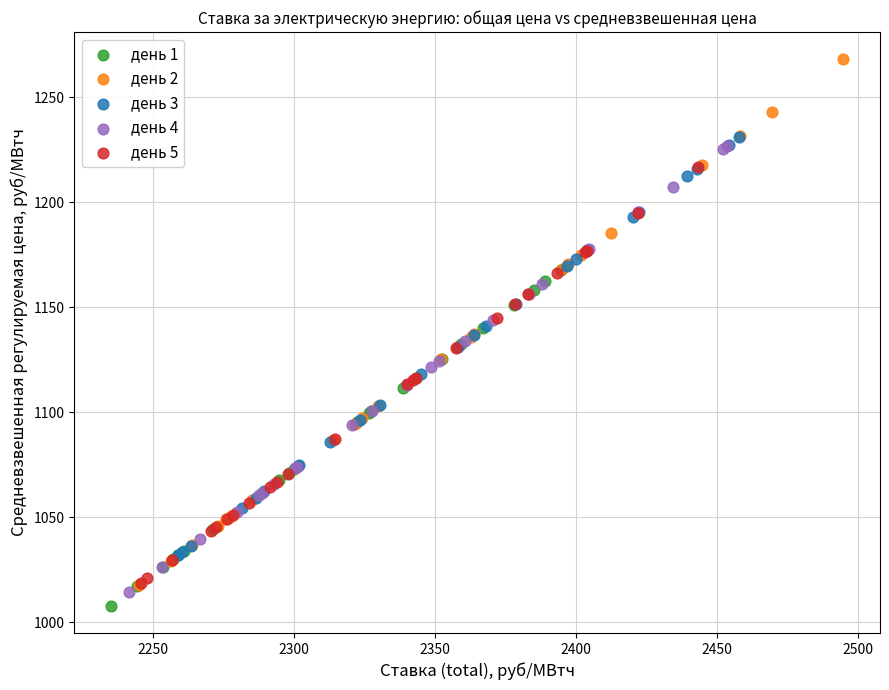

Which series has the largest Y range (max minus min)?

день 2